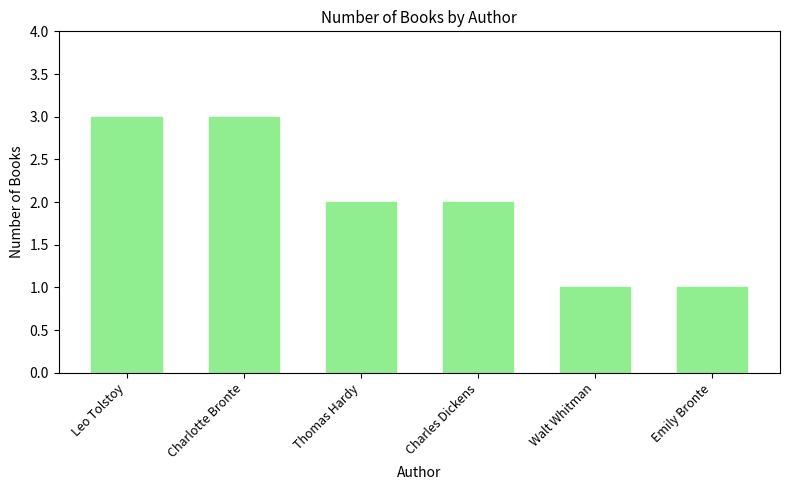

True or false: the data shows 3 at Leo Tolstoy.

True